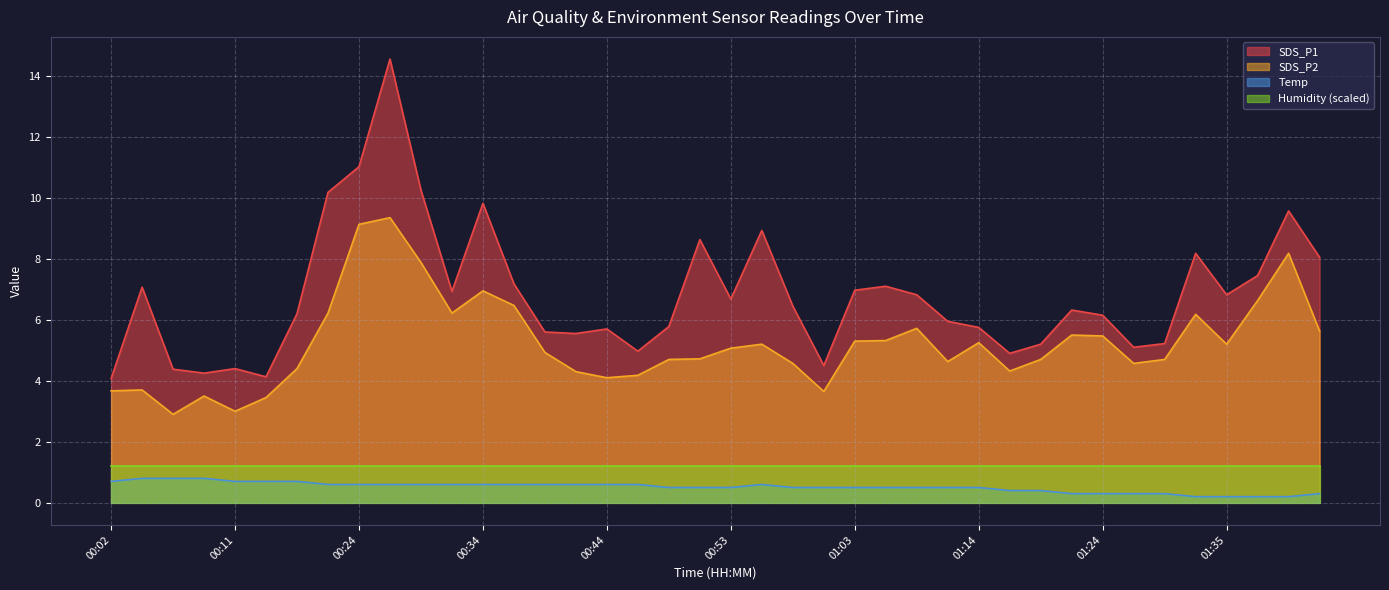

What is the maximum value for SDS_P2?

9.3